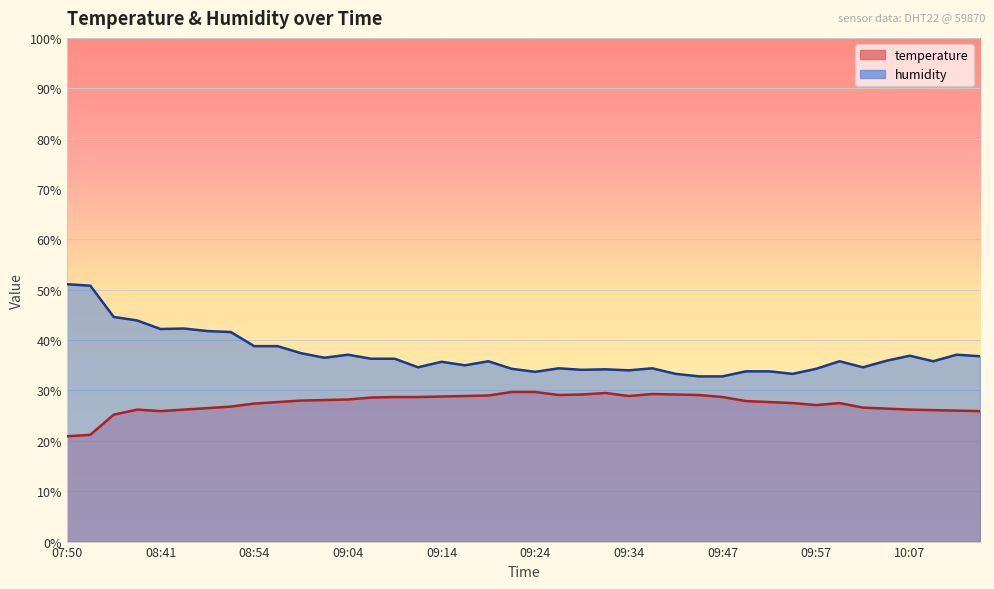

What is the sum of the humidity values at 09:34 and 09:59?

69.8